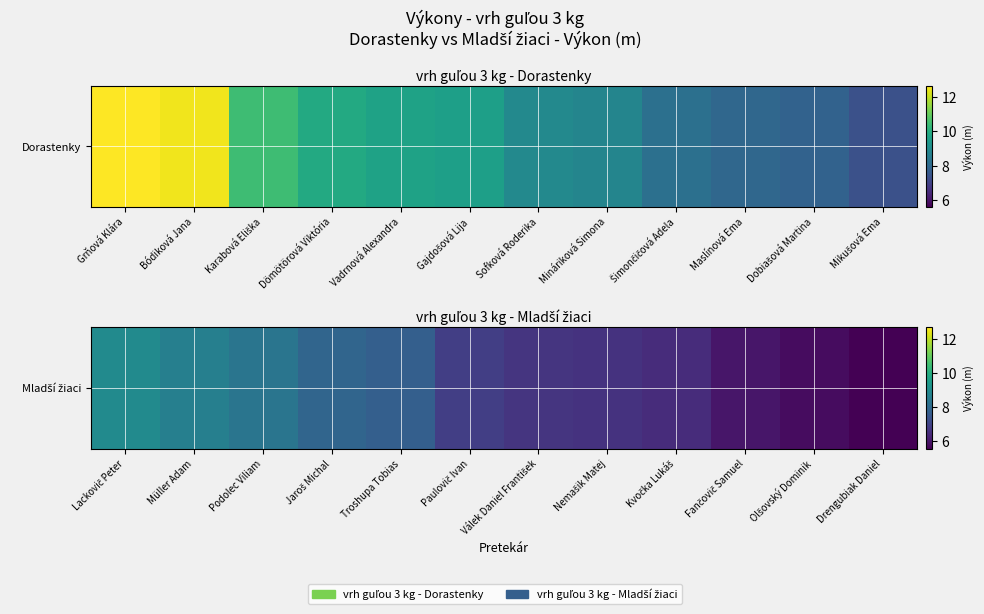

Is it true that the value at Nemašik Matej is 4.2?

False